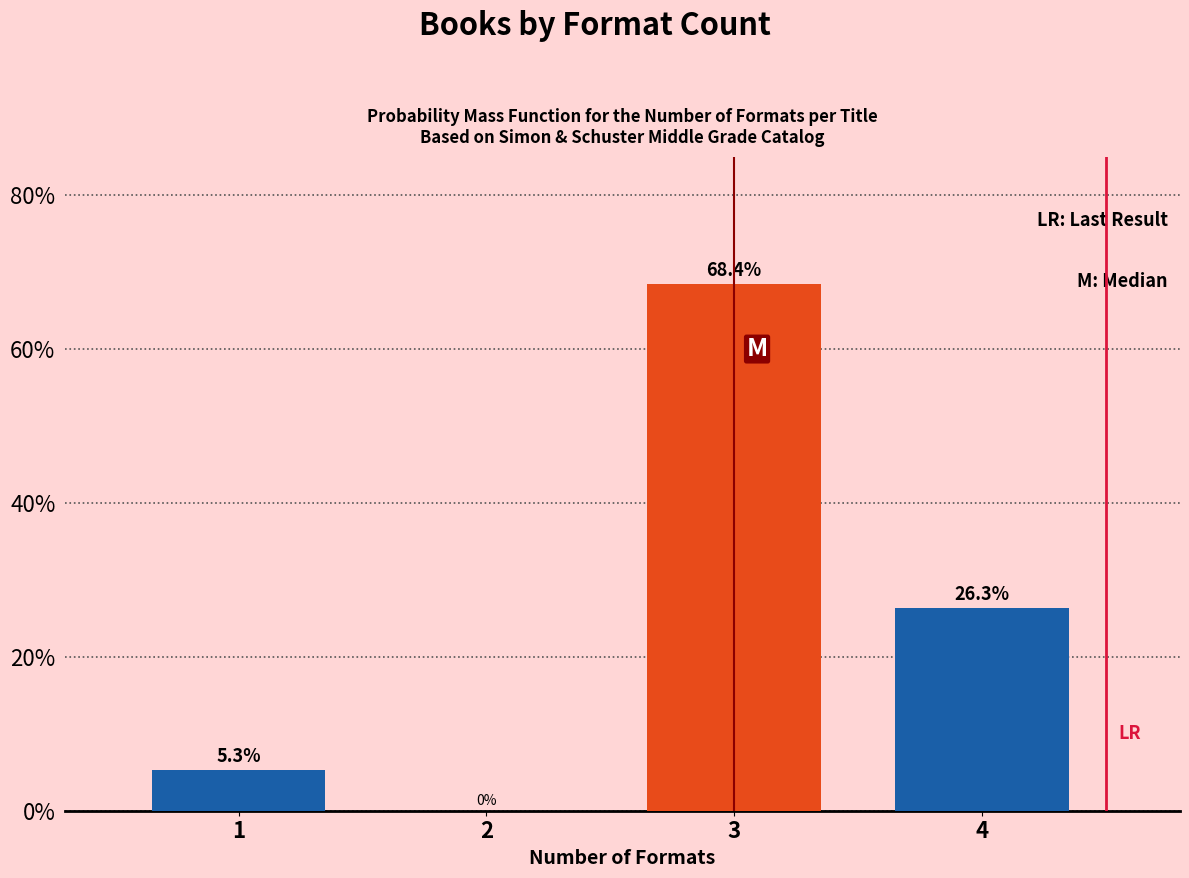

Reading left to right, what are all the values shown in this chart?

1=5.3	2=0.0	3=68.4	4=26.3